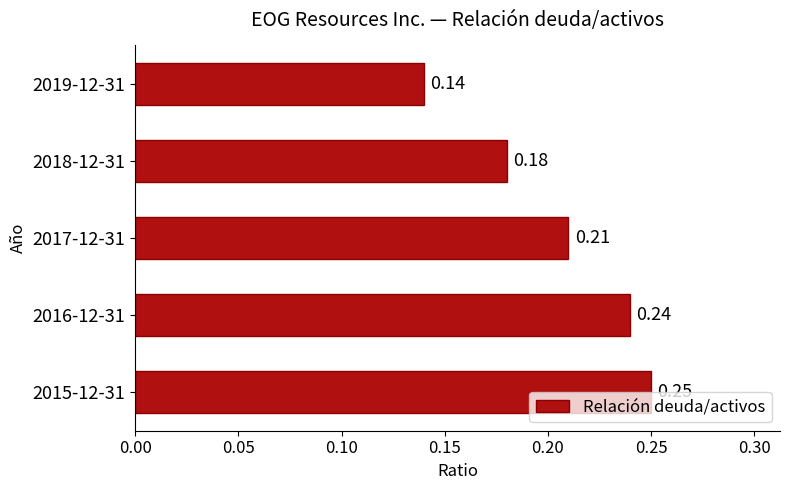

What is the change in value from 2019-12-31 to 2017-12-31?

+0.1